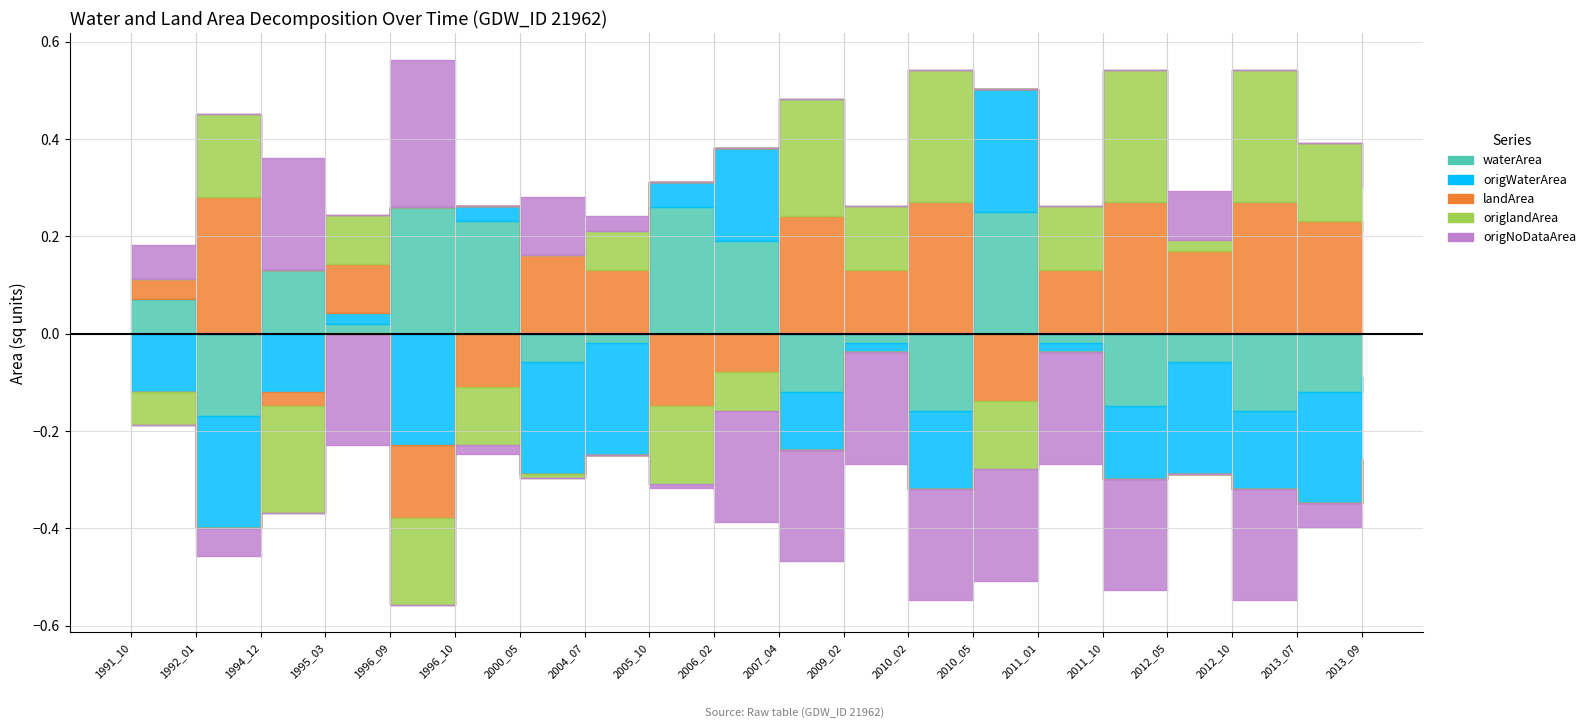

At how many categories does at least one series exceed 0?

20